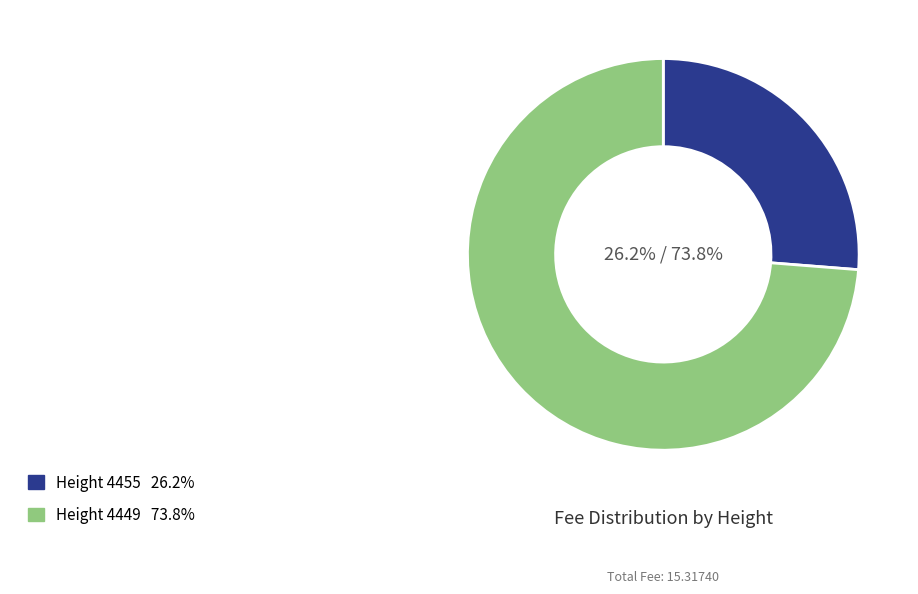

Is there any slice that represents more than half of the pie?

Yes